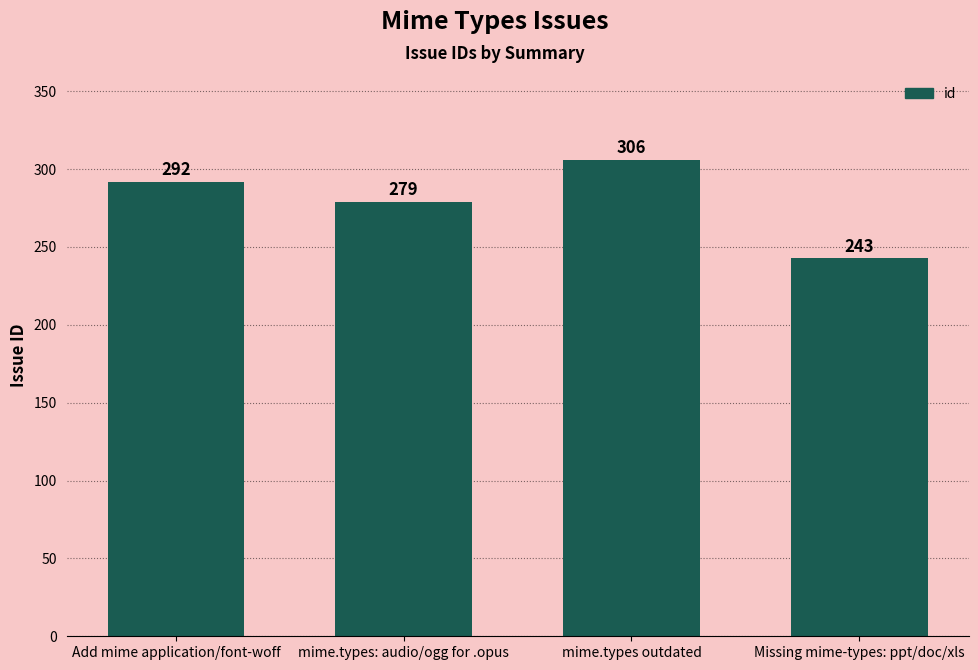

True or false: the data shows 494 at mime.types outdated.

False